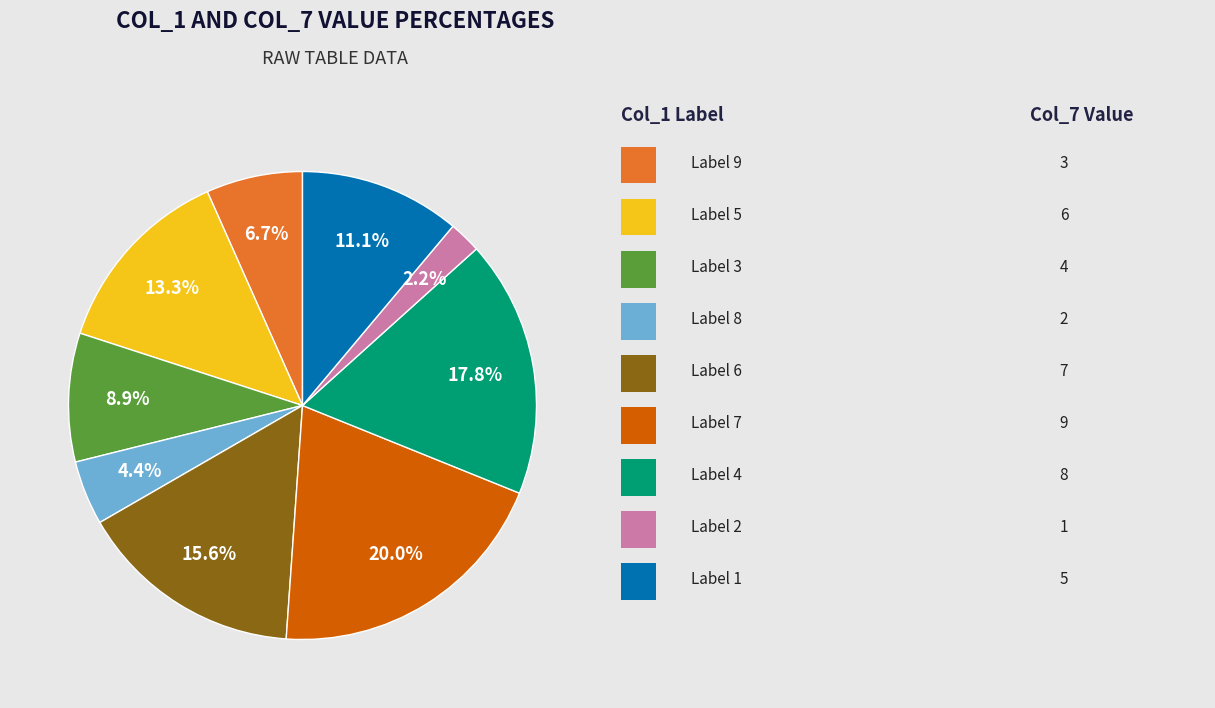

How many segments does this pie chart have?

9